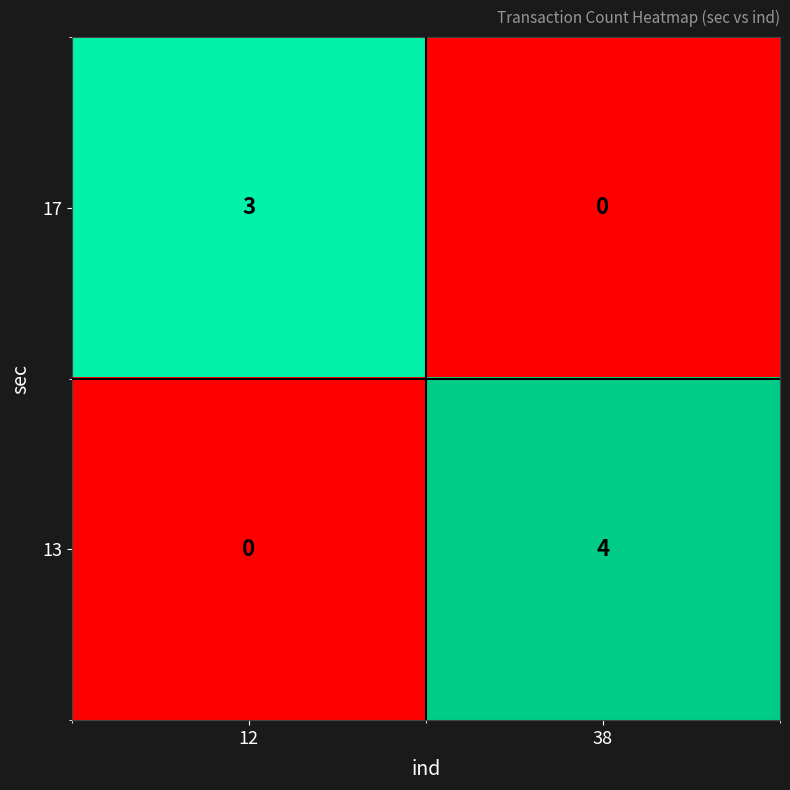

Reading left to right, extract all data points from this chart.

17: 12=3	38=0
13: 12=0	38=4